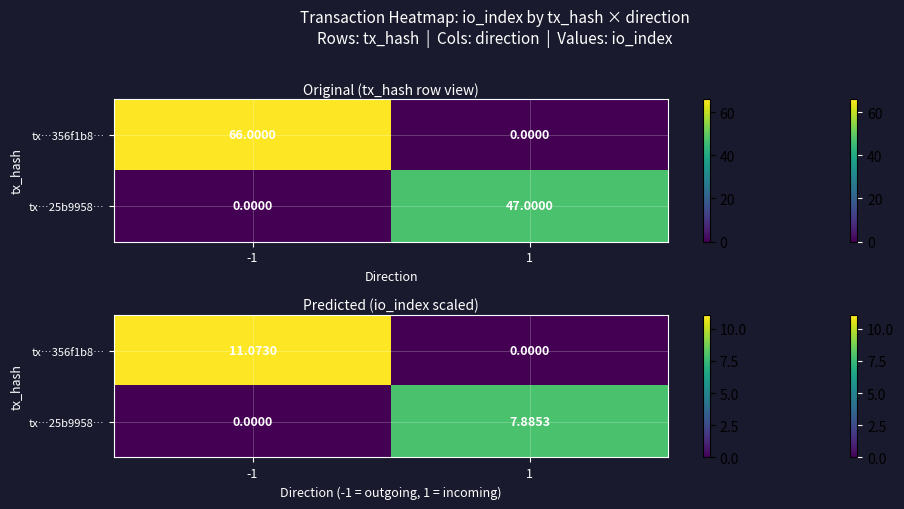

How many data points in tx…25b9958… are less than 7?

1